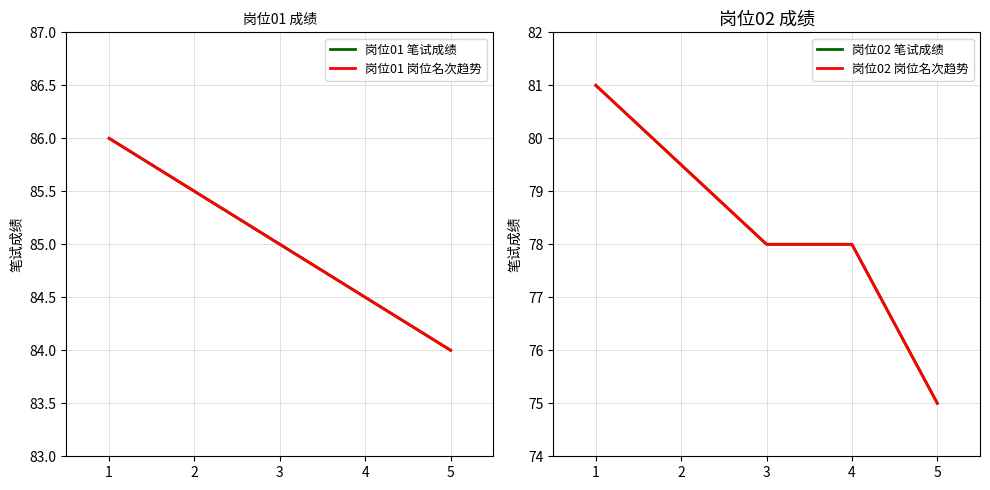

What is the value of the 岗位01 岗位名次趋势 point at the 3rd from the left?

85.0